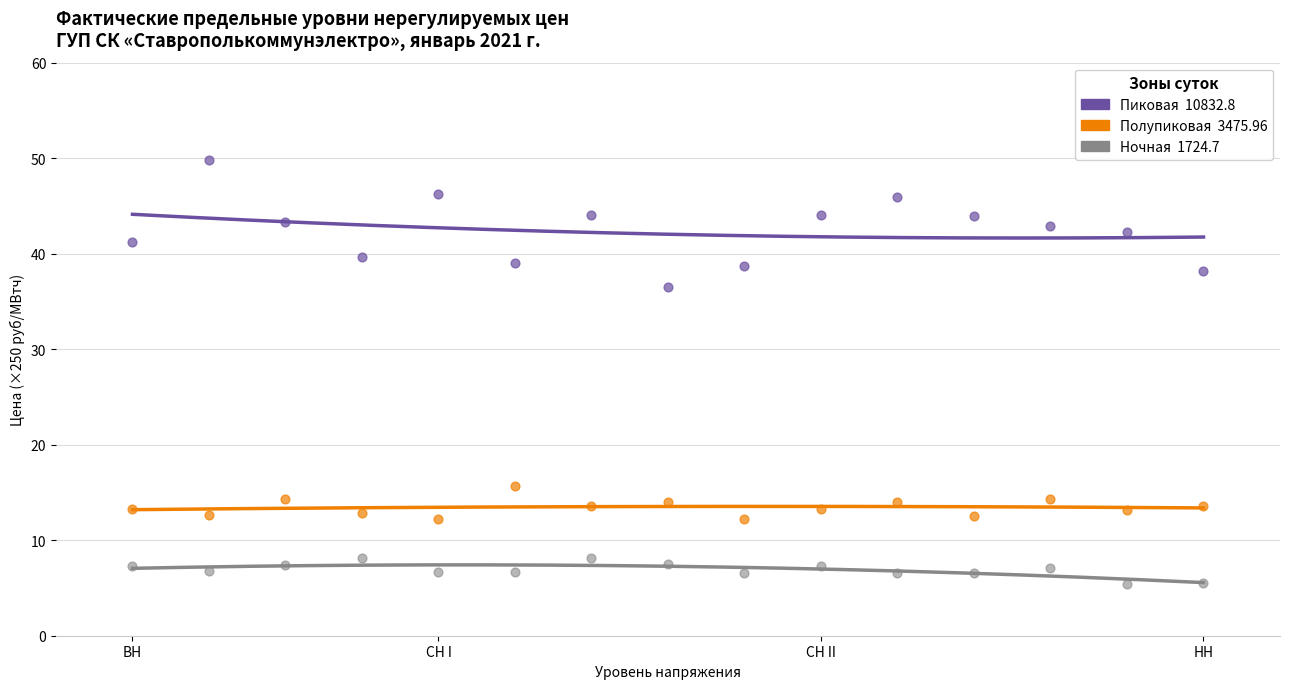

Across all series, what Y value is closest to 27?

36.5